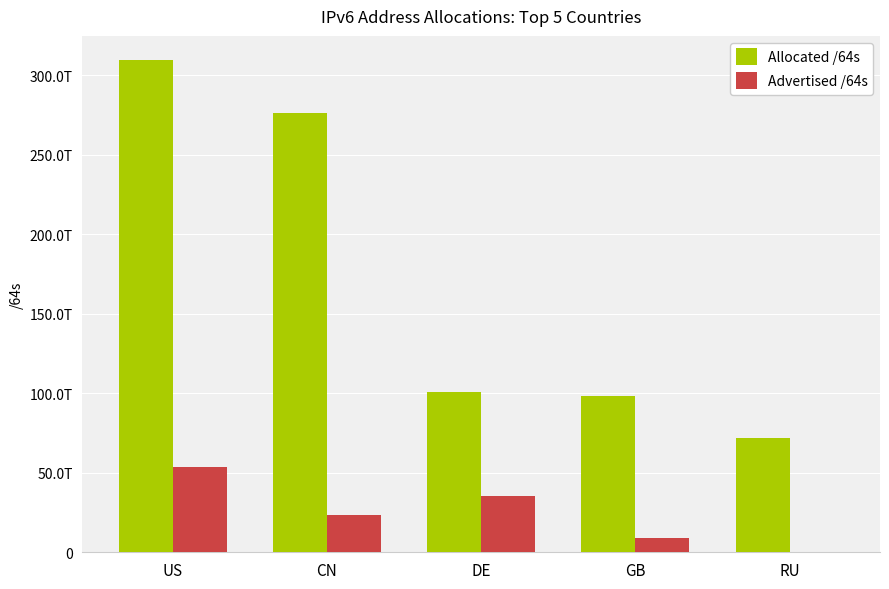

Which category has the highest value across all series?

US